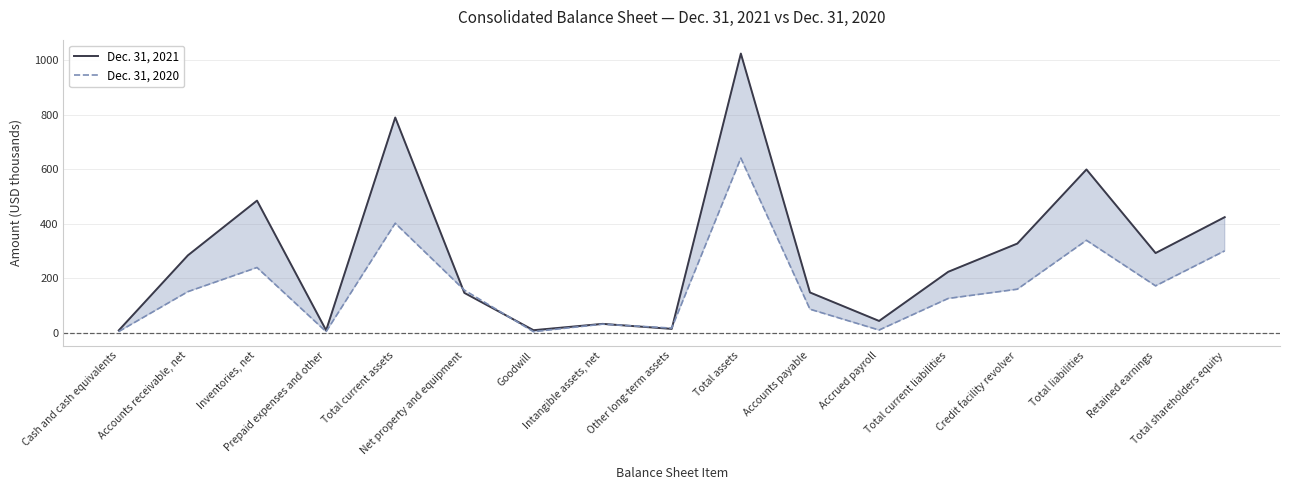

Which label corresponds to the smallest value in the chart?

Prepaid expenses and other